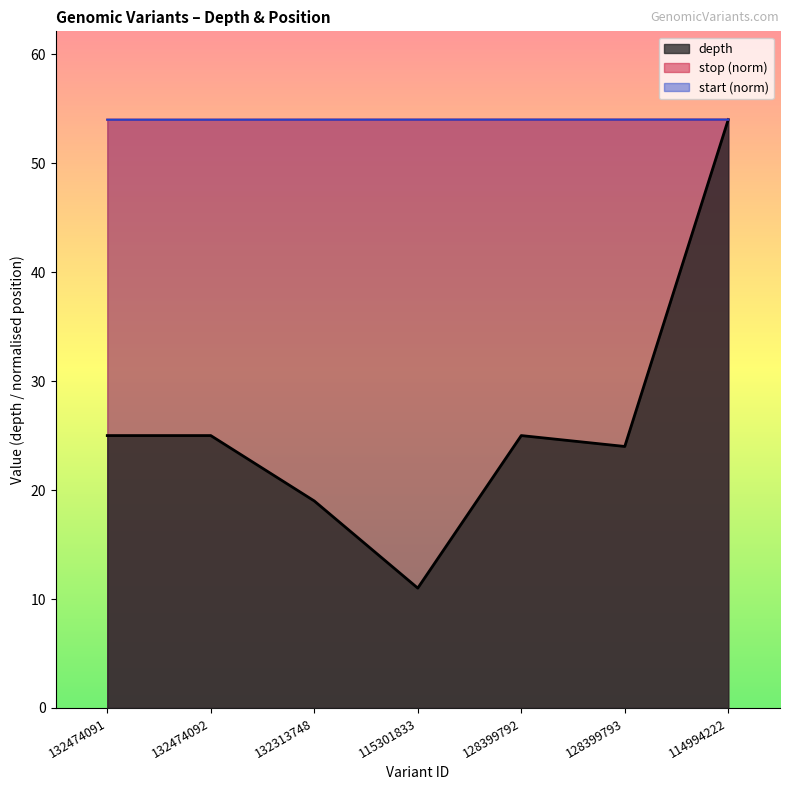

Where does the depth series first go above 25?

114994222